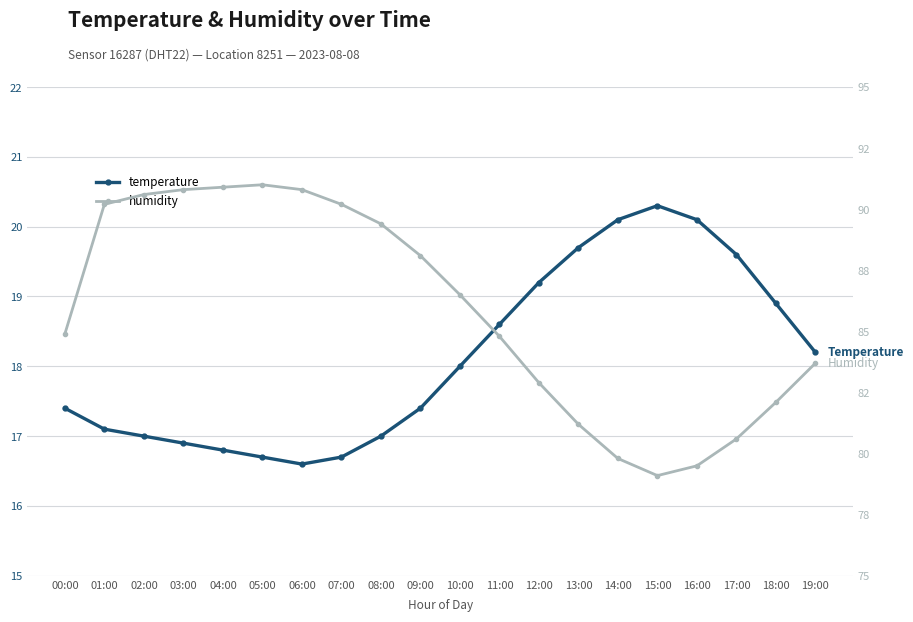

Where is the first local minimum for temperature?

06:00